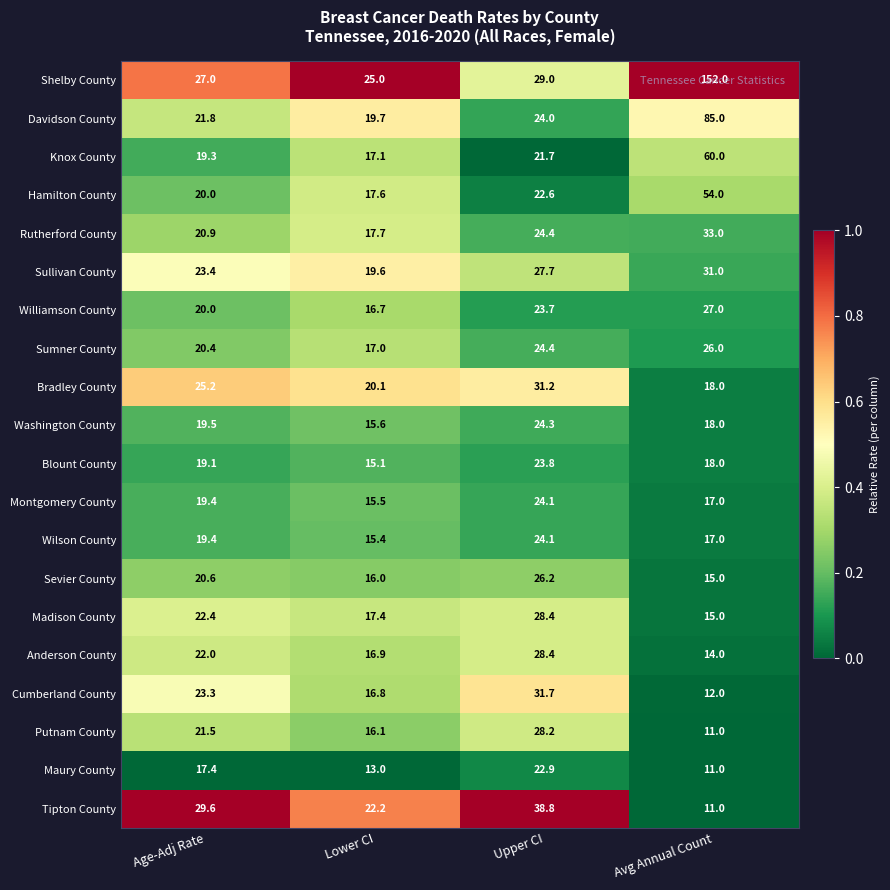

Rank the categories by Sullivan County value from lowest to highest.

Lower CI, Age-Adj Rate, Upper CI, Avg Annual Count